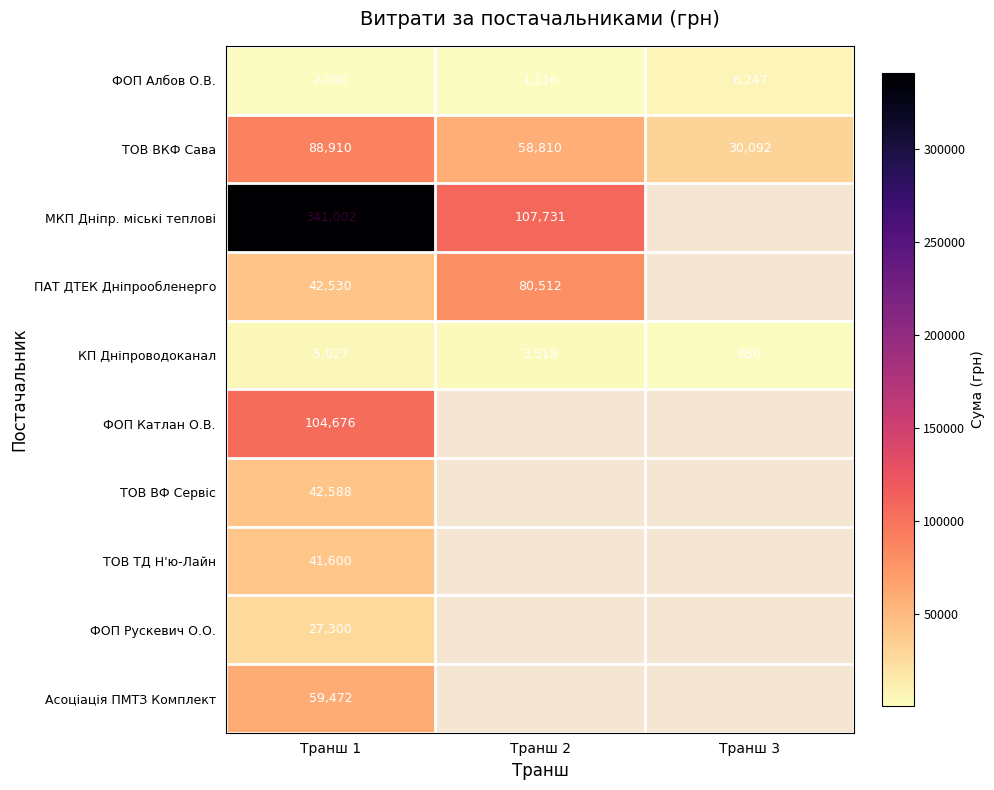

Which label corresponds to the largest value in the chart?

Транш 1